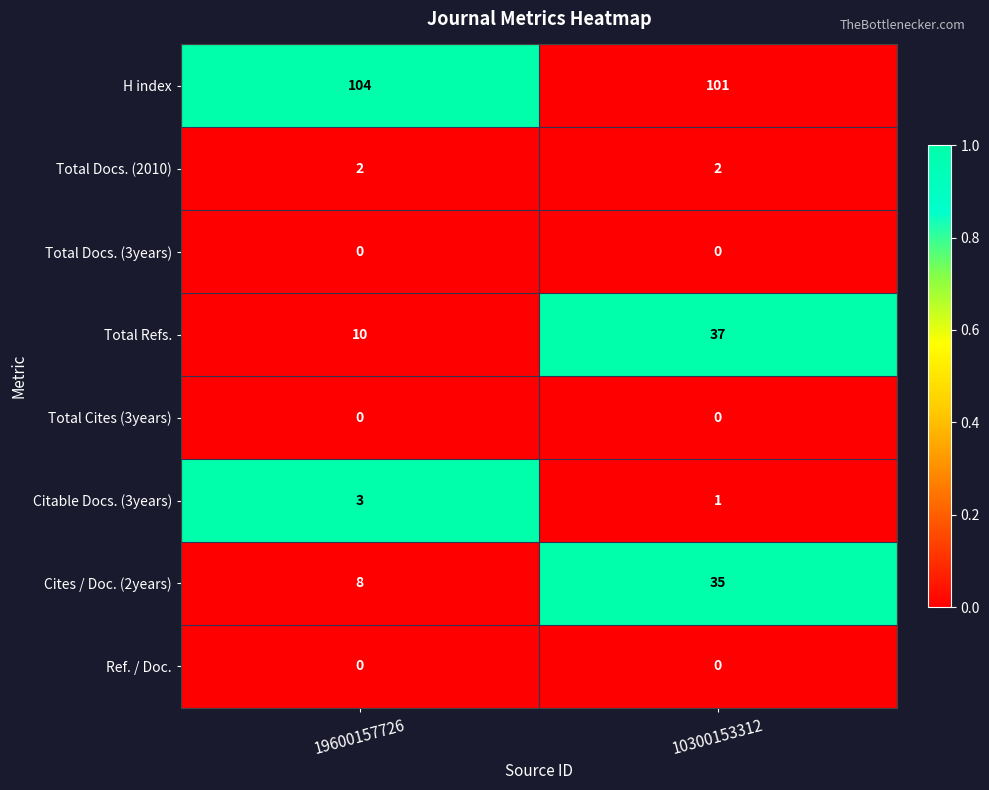

Which series has the largest total across all categories?

H index